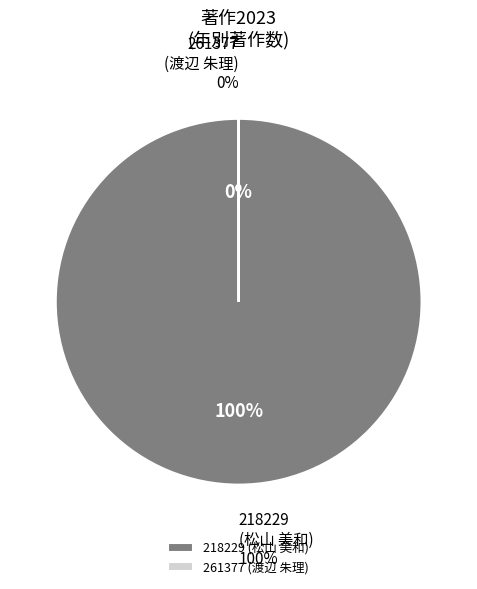

What is the largest slice in the pie chart?

218229 (松山 美和)